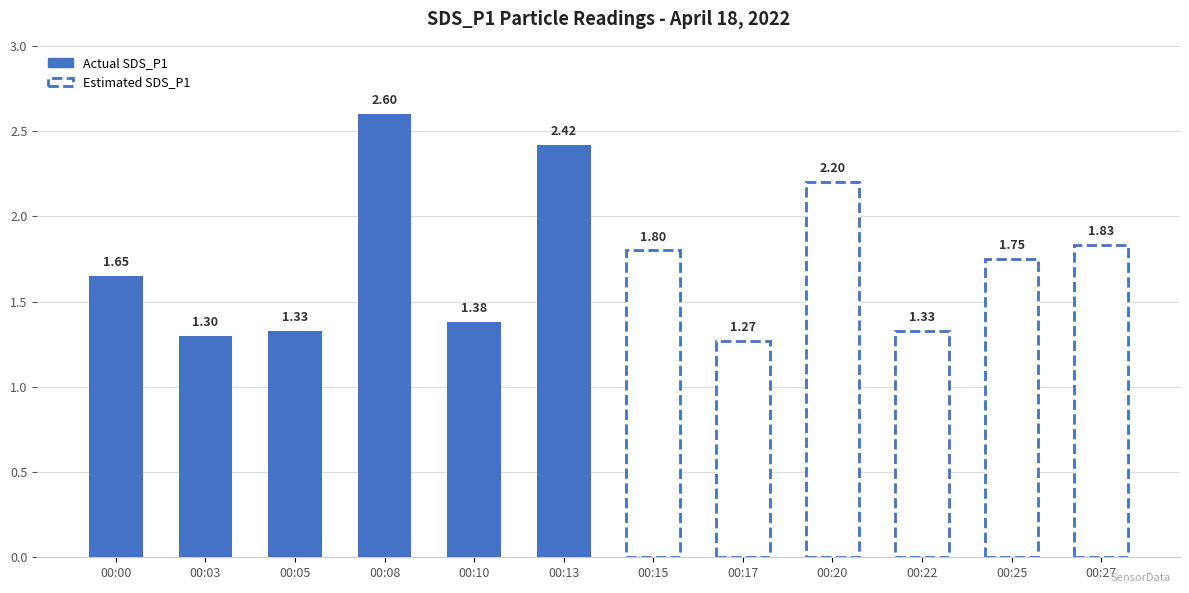

At which category does the chart reach its peak across all series?

00:08